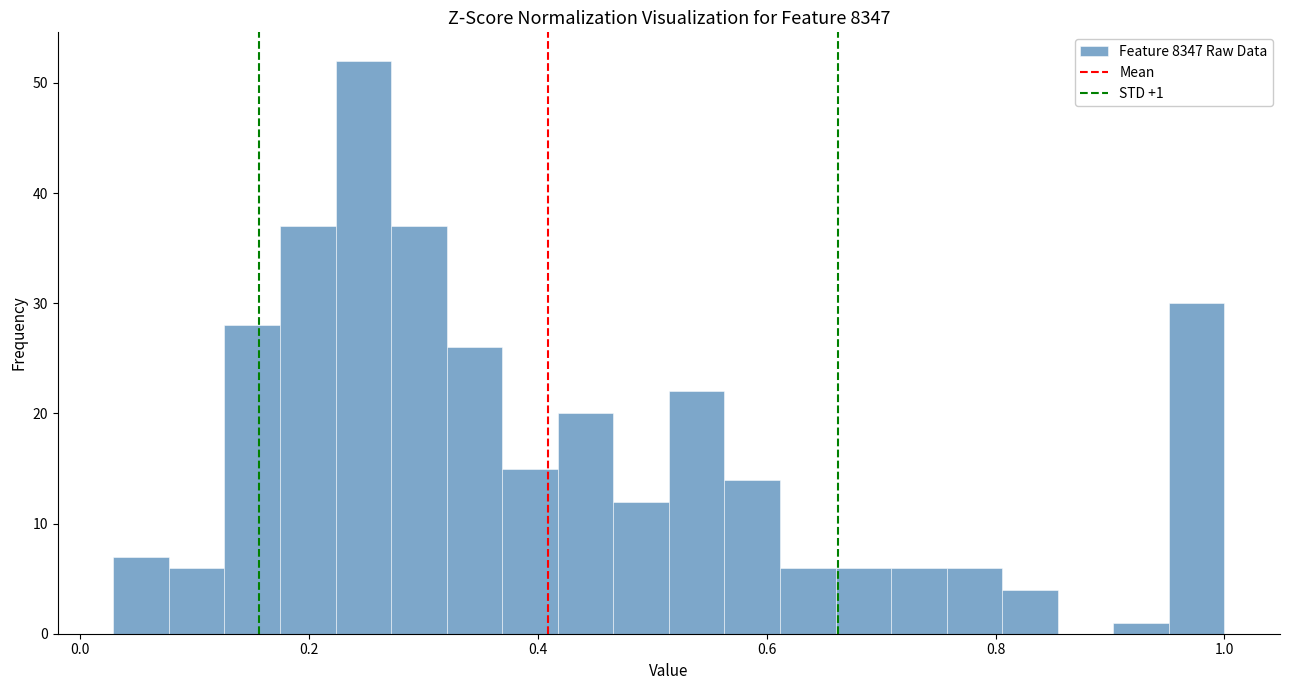

Around what value on the x-axis is the tallest bar? Give the approximate position of its centre, as read against the axis.

0.24